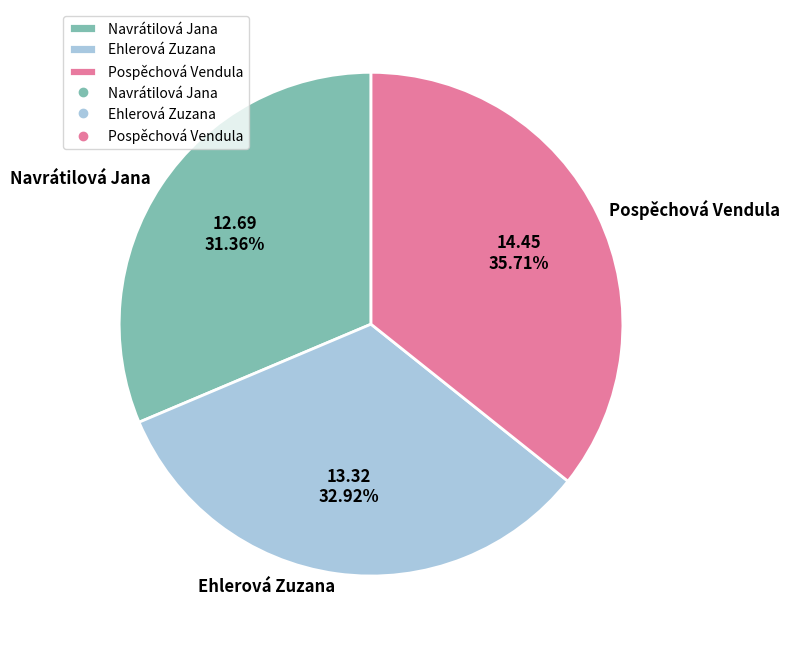

Which slice is the largest?

Pospěchová Vendula